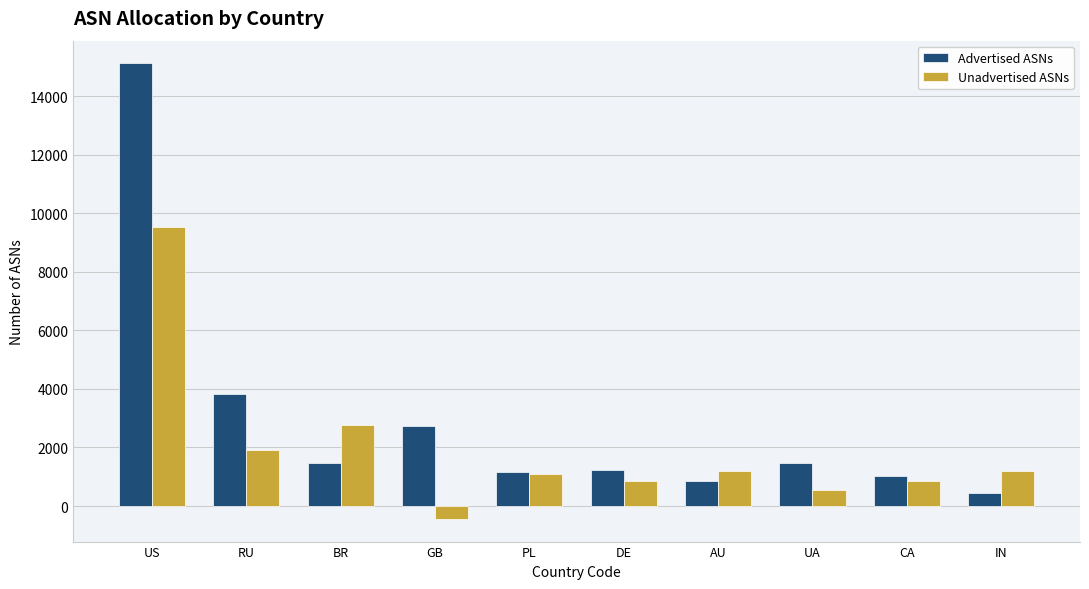

The Unadvertised ASNs series shows 9547 at US. True or false?

True